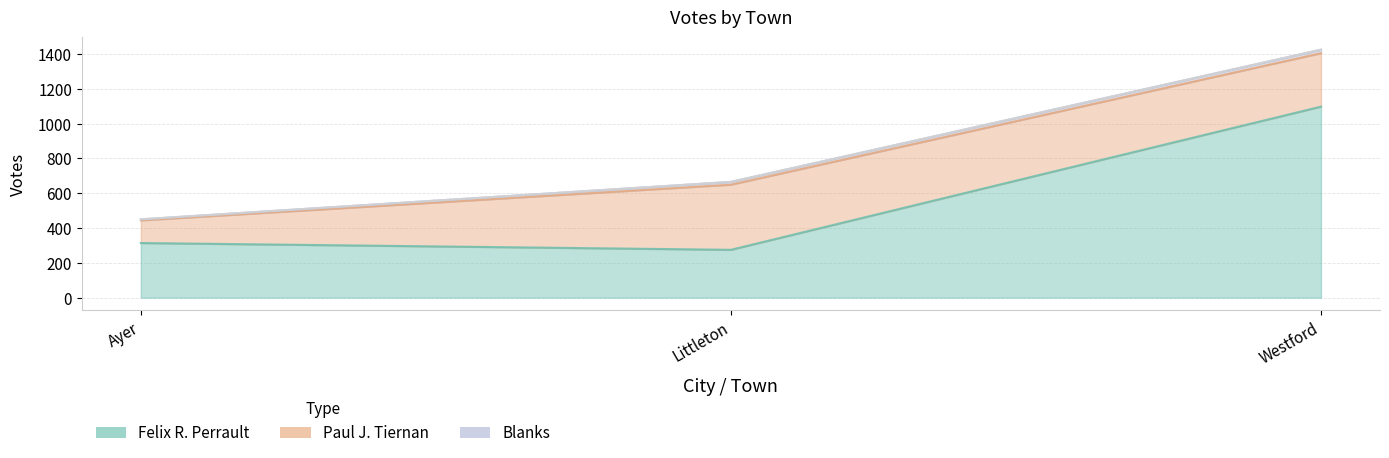

What is the spread (max minus min) of values at Westford?

1097